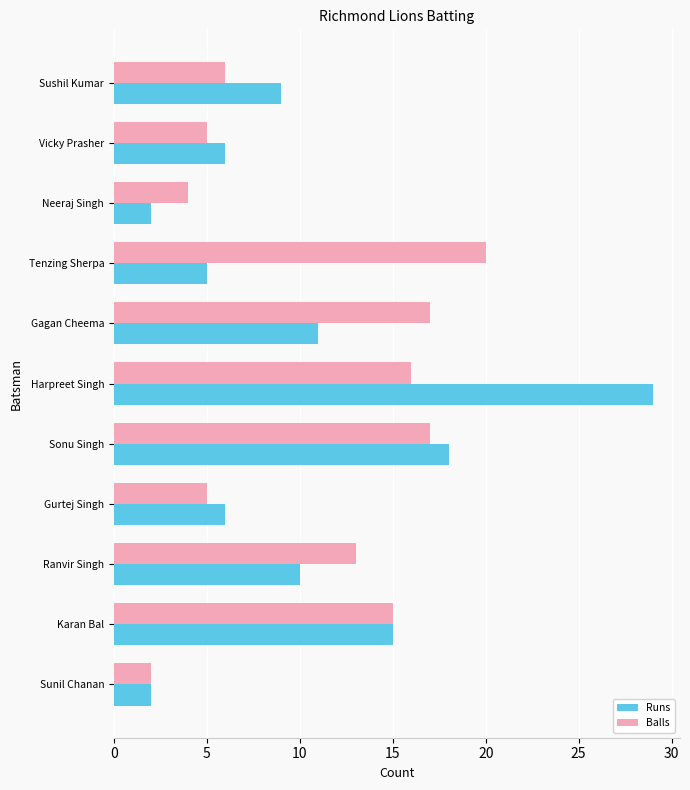

Is the value of Balls at Sonu Singh greater than the value of Runs at Tenzing Sherpa?

Yes